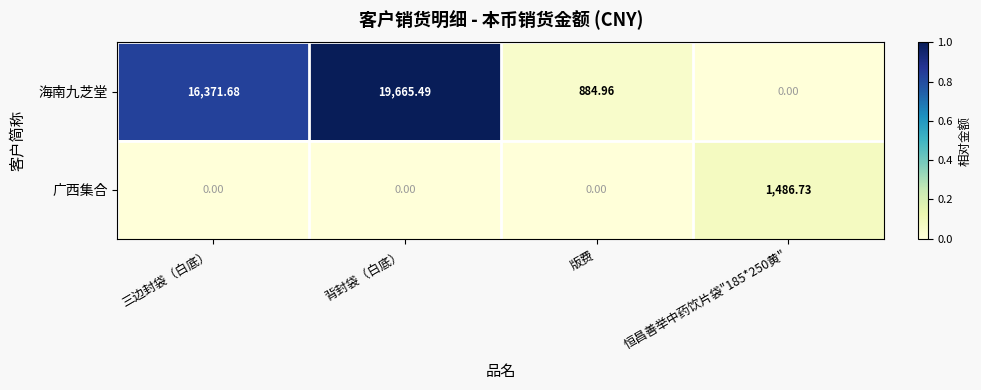

Which series changed the most between 背封袋（白底） and 恒昌善举中药饮片袋"185*250黄"?

海南九芝堂